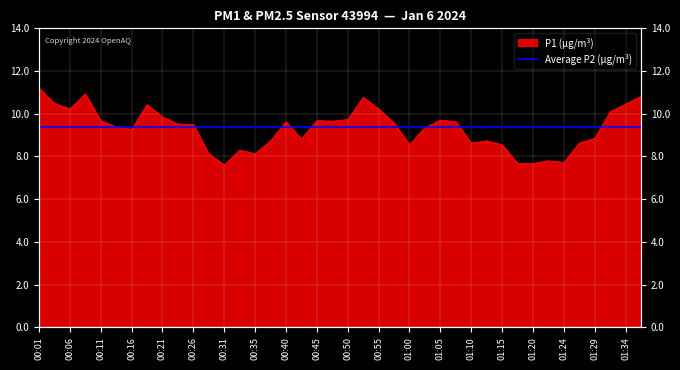

What is the ratio of the value at 00:01 to the value at 01:15?

1.3